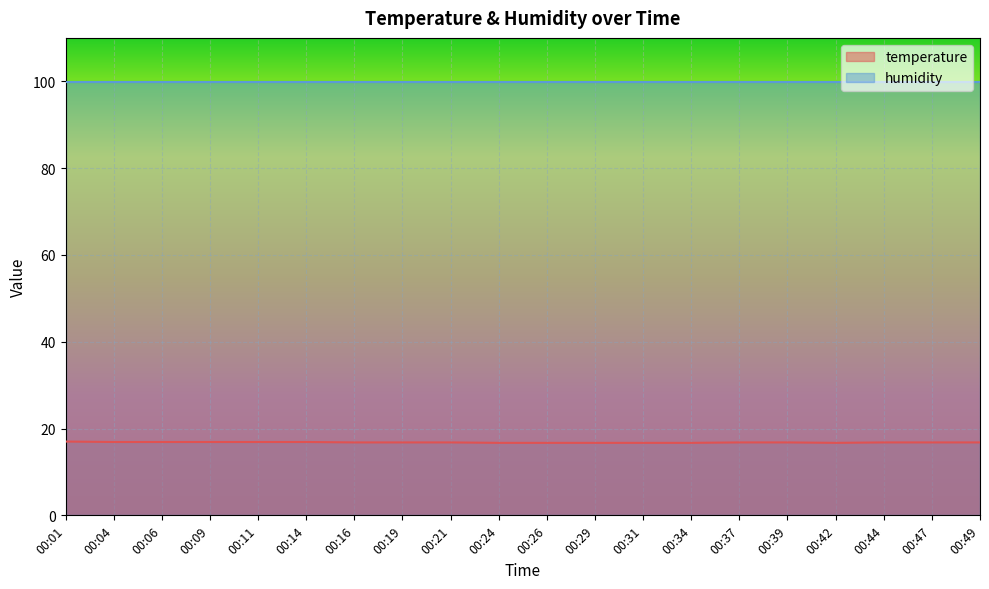

The temperature series shows 24.7 at 00:39. True or false?

False